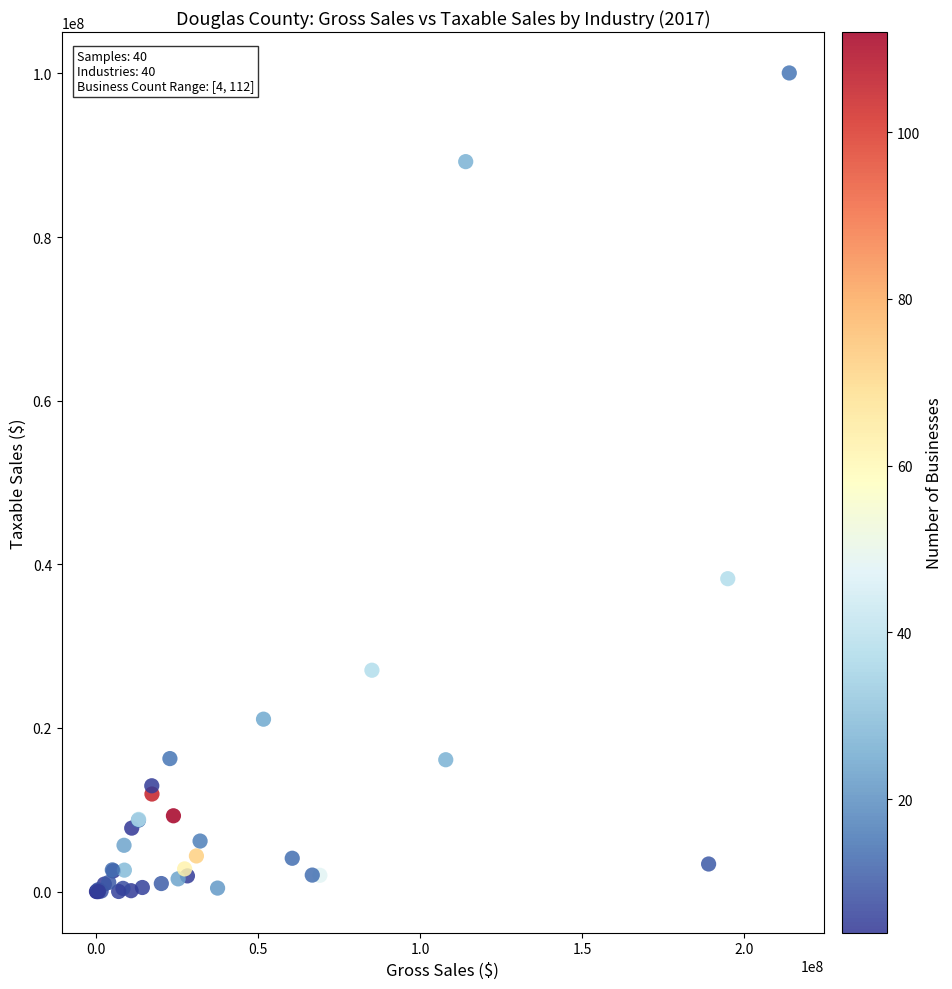

What Y value in the scatter plot is closest to 50028217?

38245522